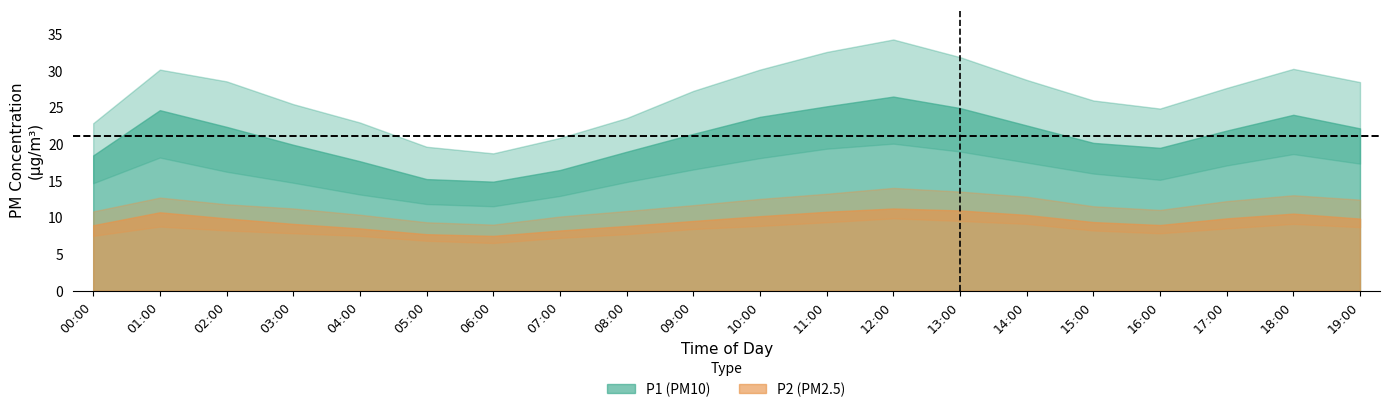

At how many categories does at least one series exceed 21?

17